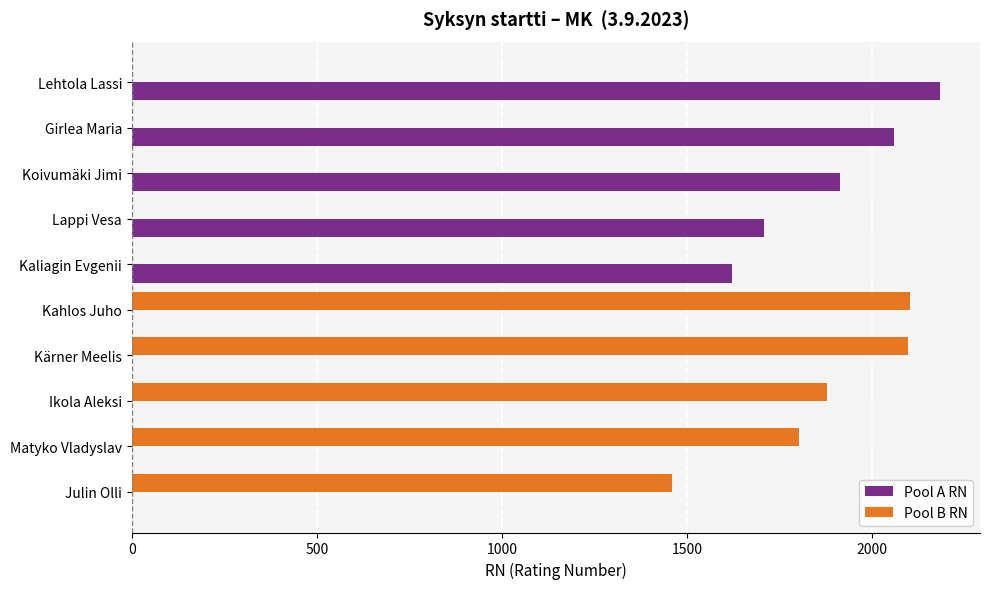

Is the value of Pool A RN at Ikola Aleksi greater than the value of Pool B RN at Julin Olli?

No